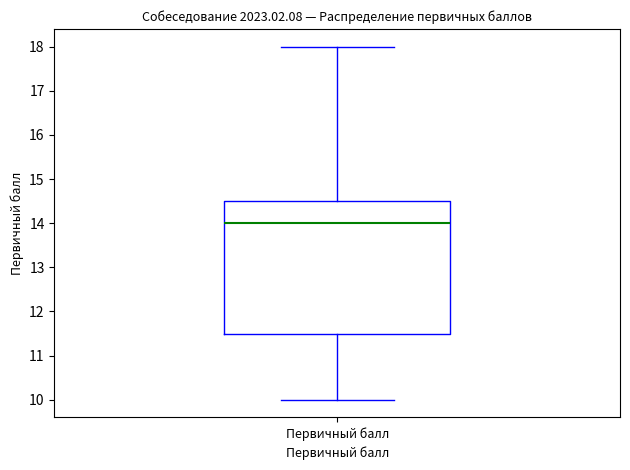

Transcribe this box plot: give where the median line is, the range the box spans, and where the two whiskers end, as read against the y-axis. The values are not printed on the chart, so give them approximately, as read against the axis.

median 14.0, box 11.5 to 14.5, whiskers 10.0 to 18.0